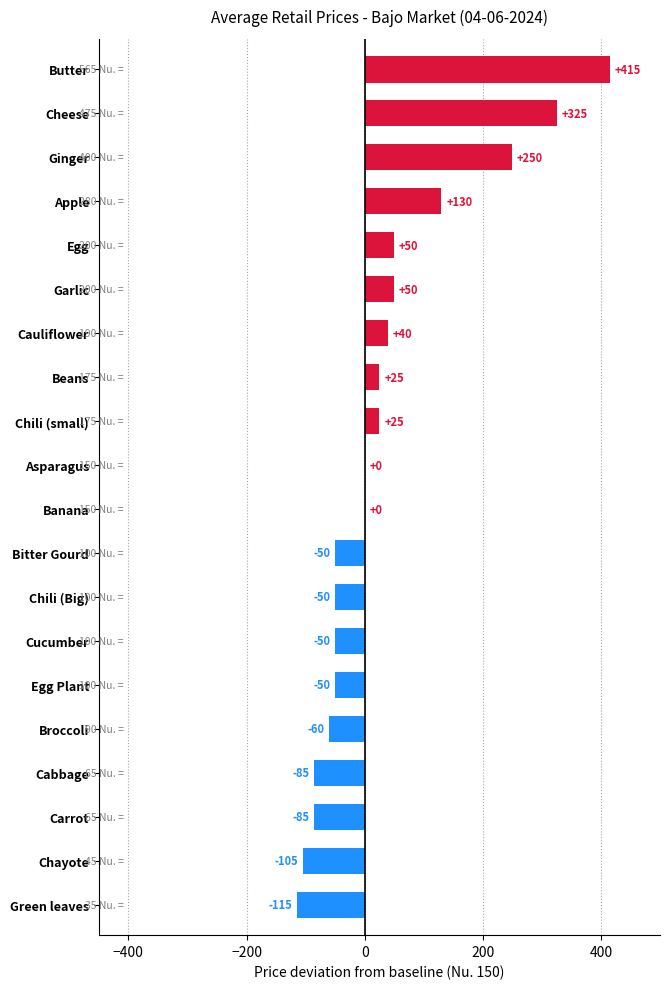

What is the sum of all values?

660